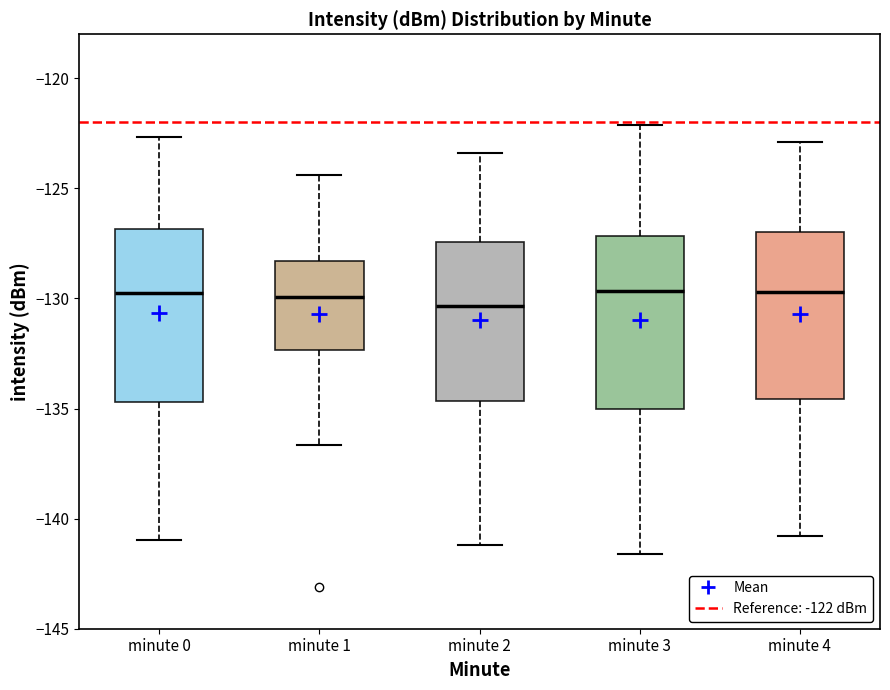

Where is the upper edge of the box for minute 0 on the y-axis? The values are not printed on the chart, so give them approximately, as read against the axis.

-127.0